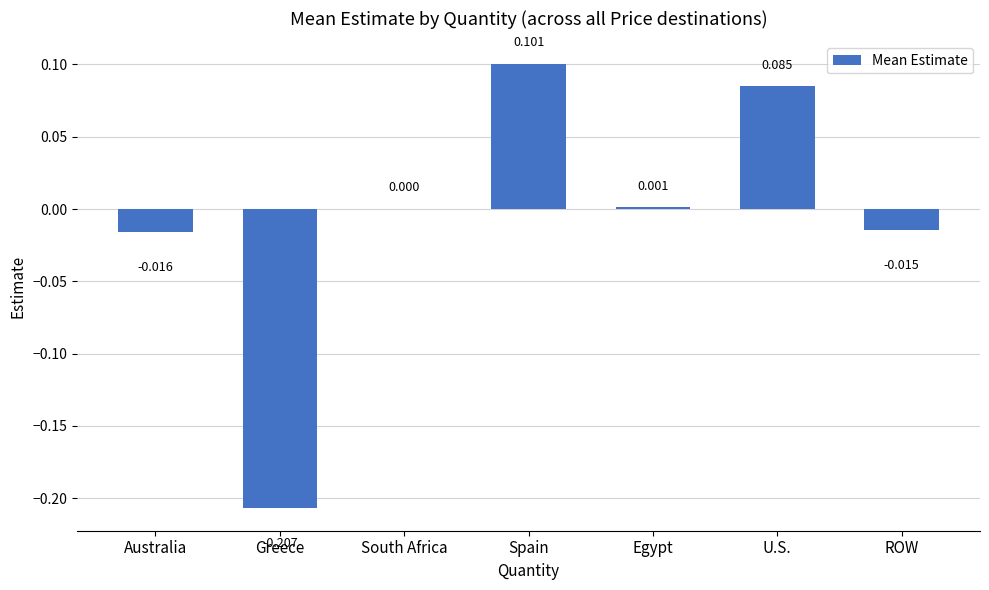

Which label corresponds to the largest value in the chart?

Spain